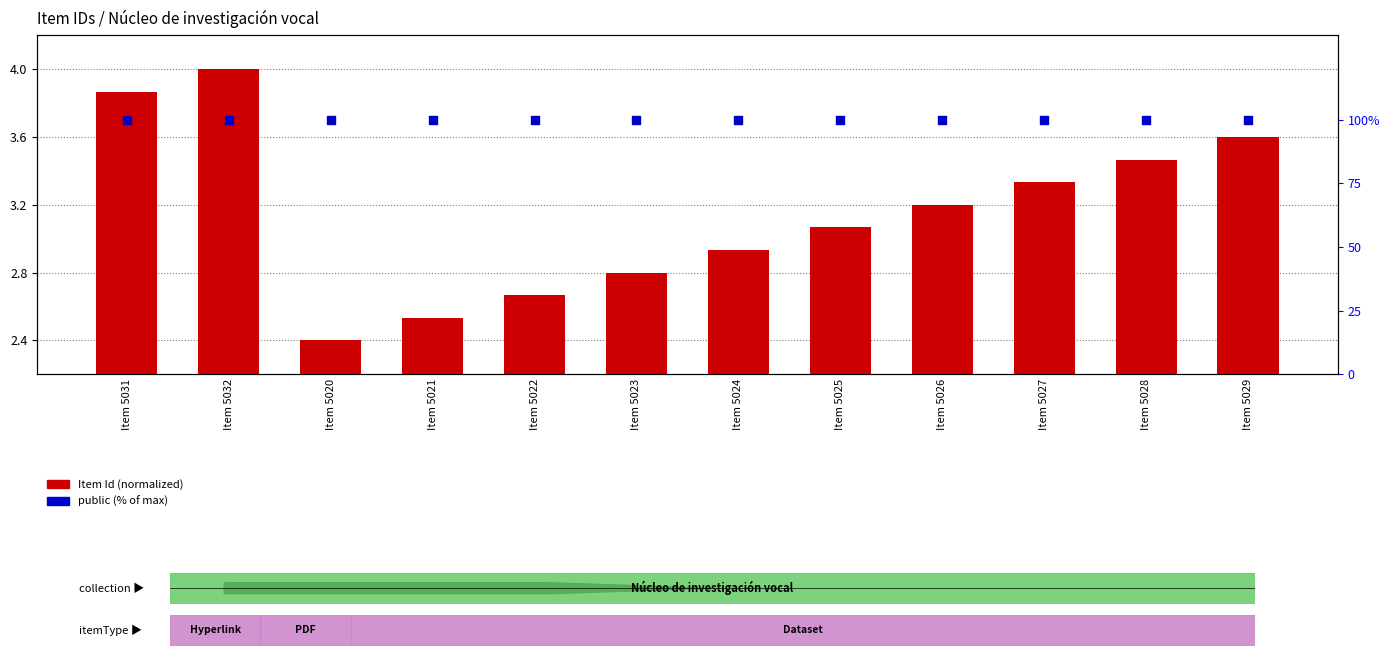

Which series has the largest Y range (max minus min)?

Item Id (normalized)